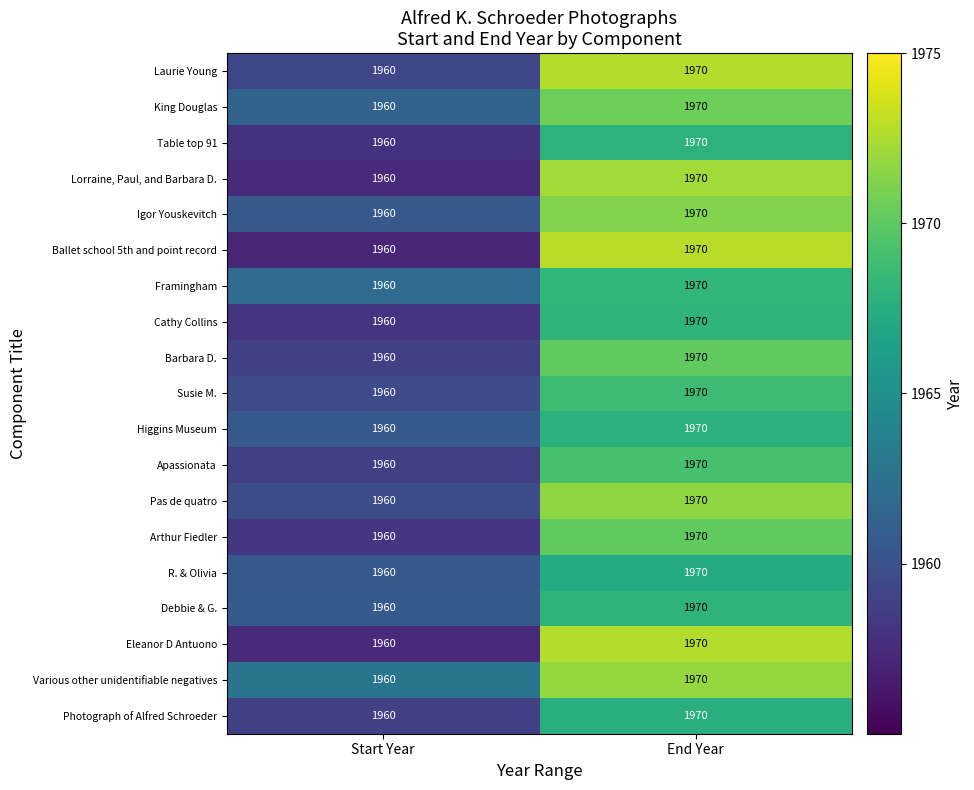

List the labels in order of Susie M. value, smallest first.

Start Year, End Year